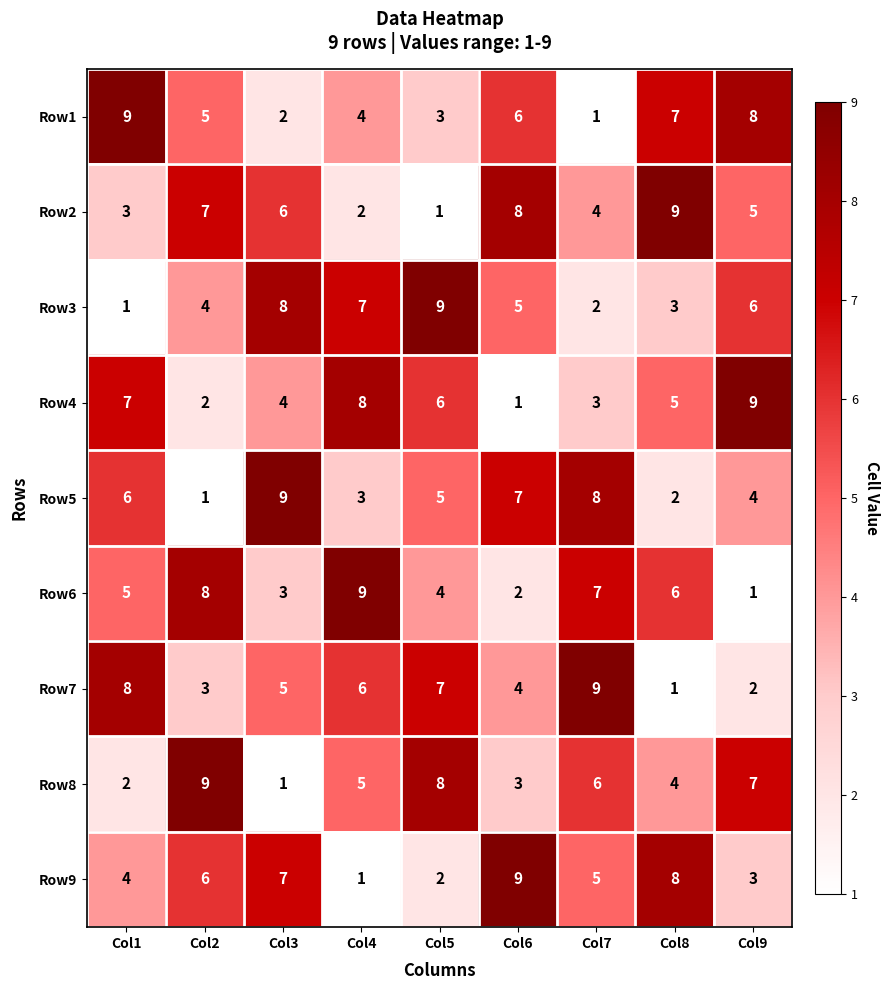

What is the maximum value shown in the chart?

9